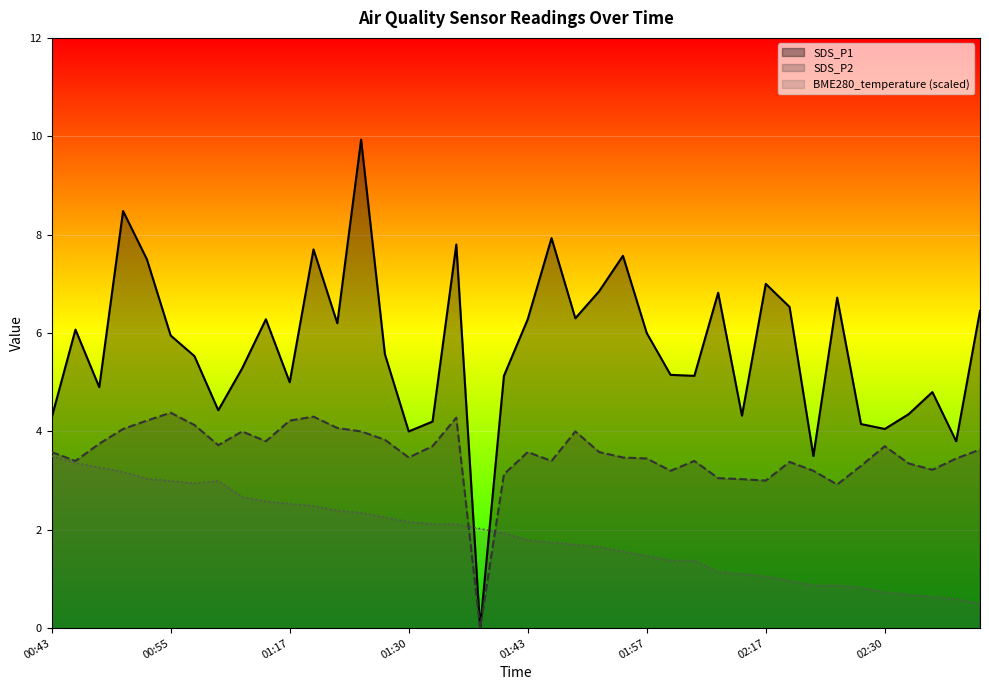

List the labels in order of SDS_P2 value, largest first.

00:55, 01:19, 01:35, 00:53, 01:17, 00:58, 01:22, 00:50, 01:12, 01:25, 01:48, 01:27, 01:14, 00:48, 01:01, 01:32, 02:30, 02:40, 00:43, 01:43, 01:51, 01:30, 01:54, 01:57, 02:38, 00:46, 01:45, 02:02, 02:20, 02:33, 02:27, 02:35, 02:00, 02:22, 01:40, 02:11, 02:14, 02:17, 02:25, 01:37